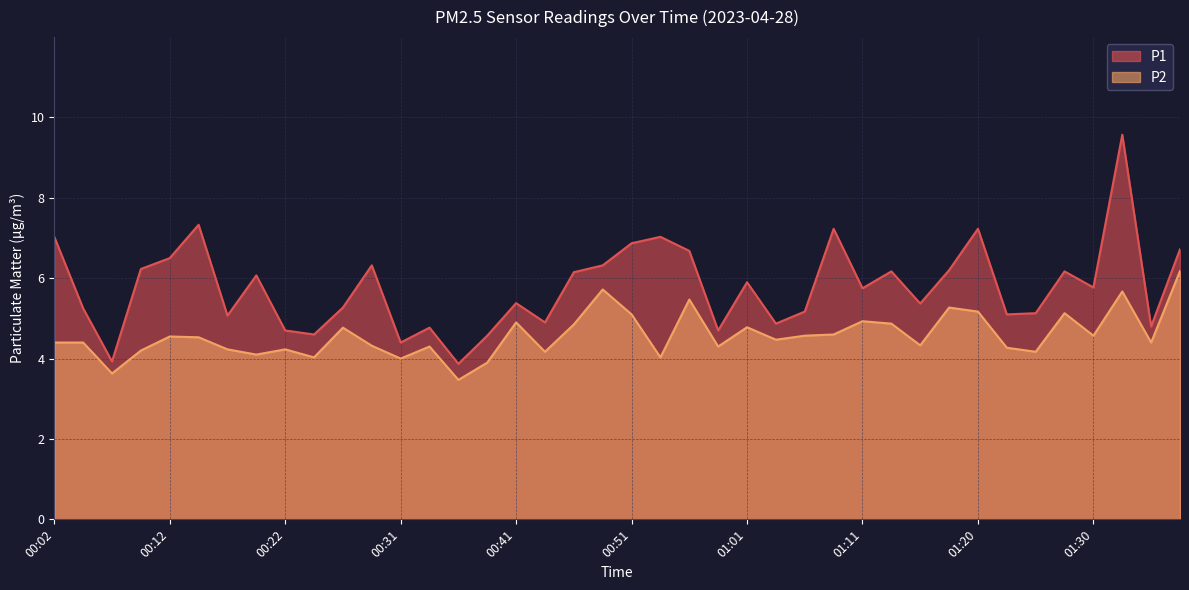

What position from the left is 01:30?

37